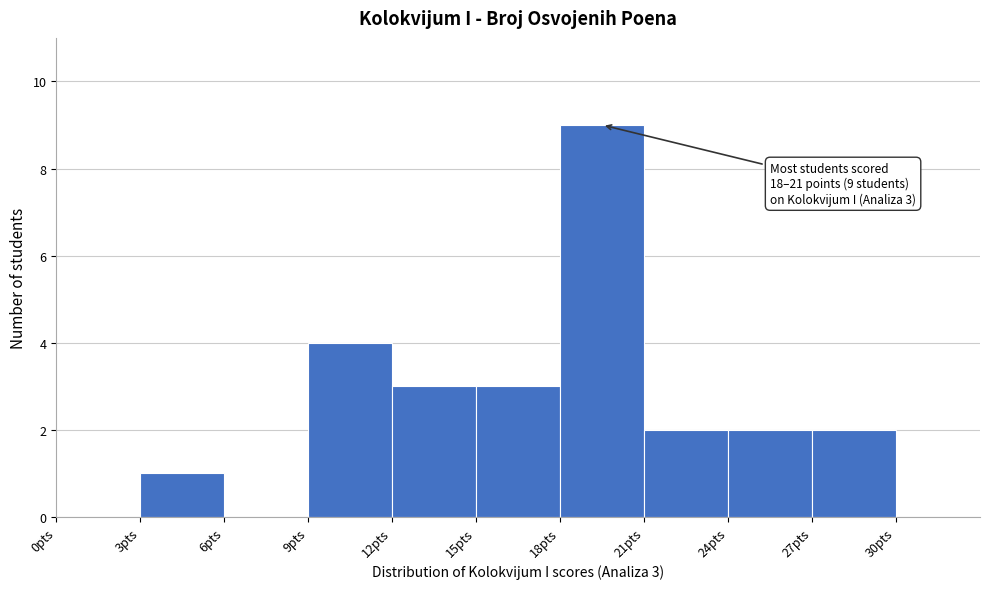

Which range on the x-axis has the tallest bar?

18 to 21